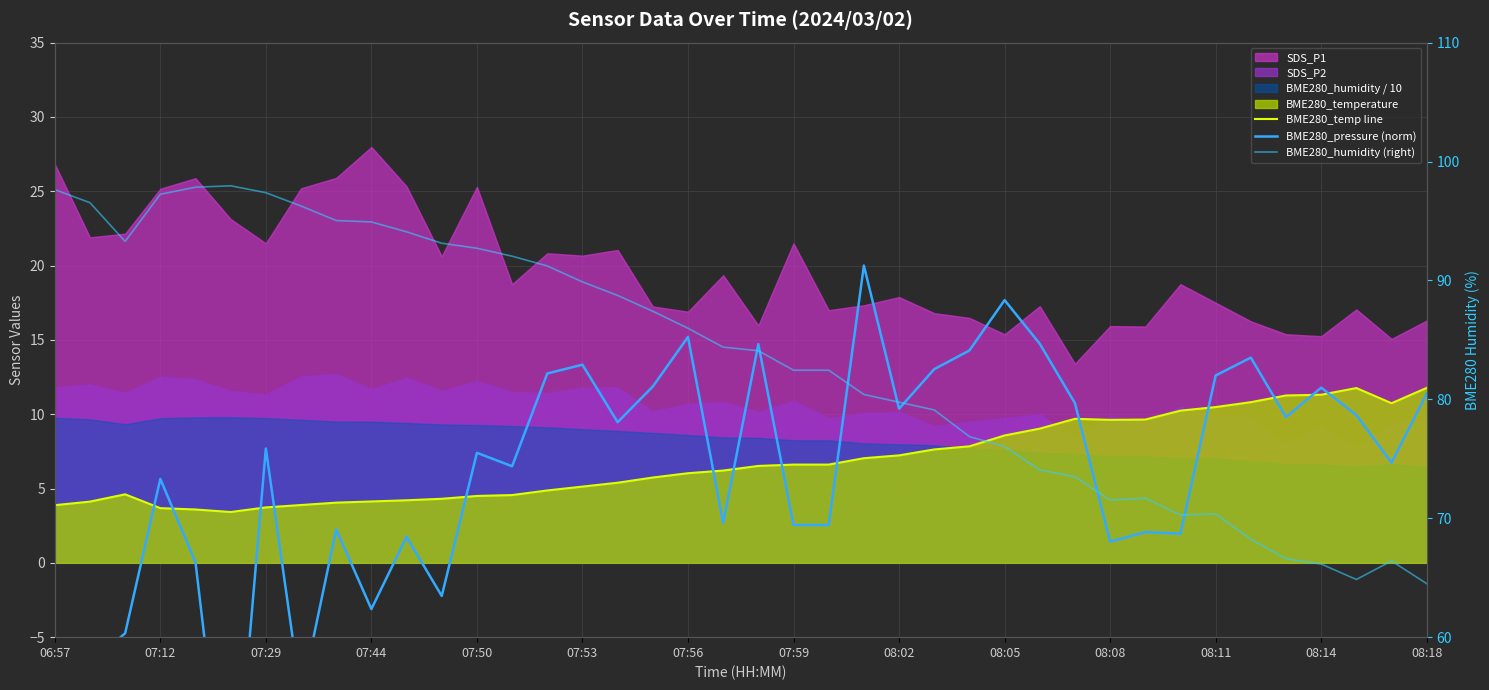

True or false: BME280_temp line has more than 2 points higher than both neighbors.

True